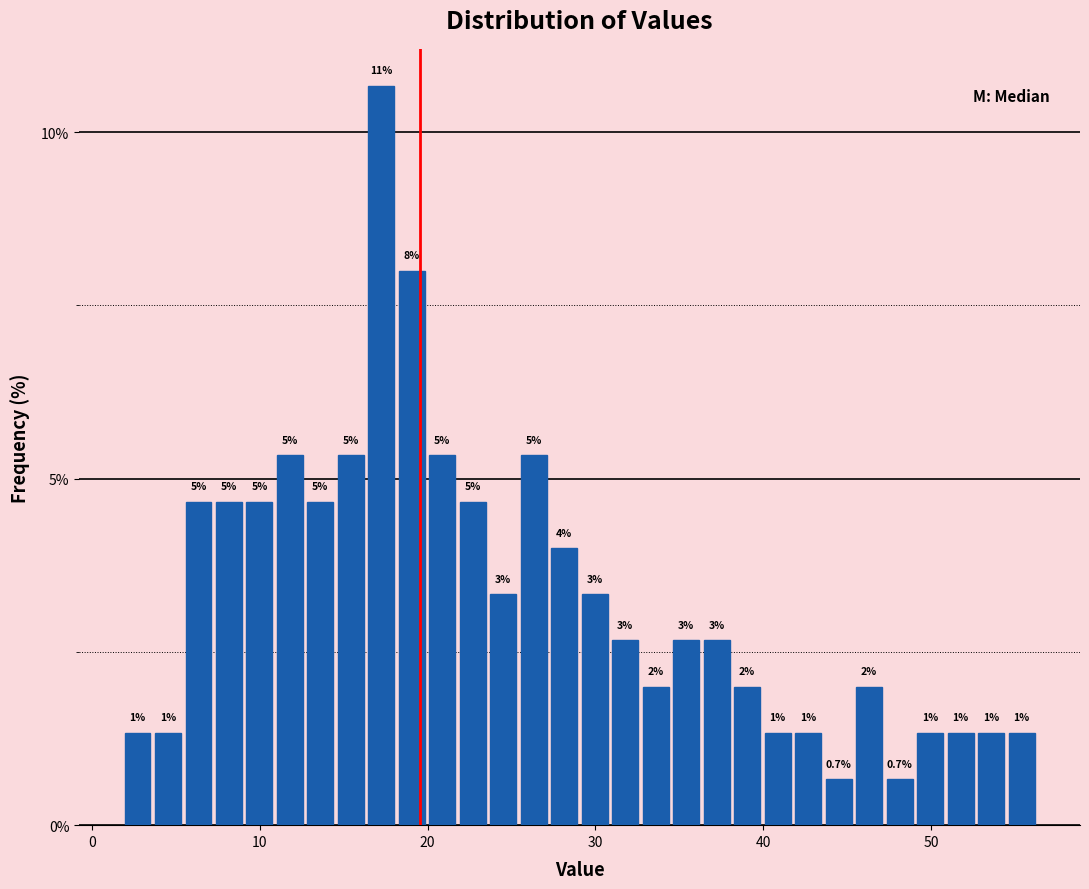

Around what value on the x-axis is the tallest bar? Give the approximate position of its centre, as read against the axis.

17